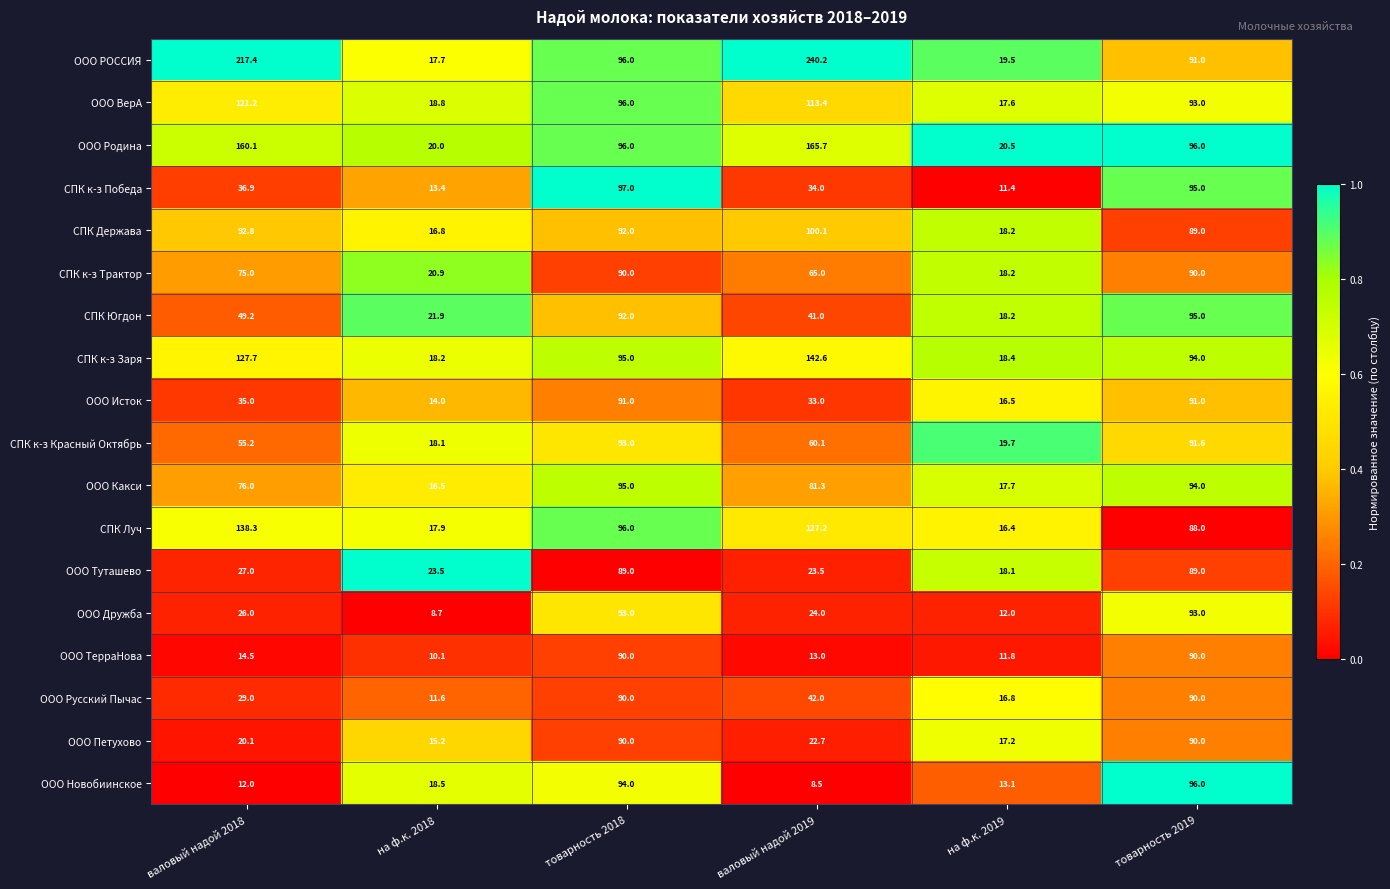

Which label corresponds to the largest value in the chart?

валовый надой 2019